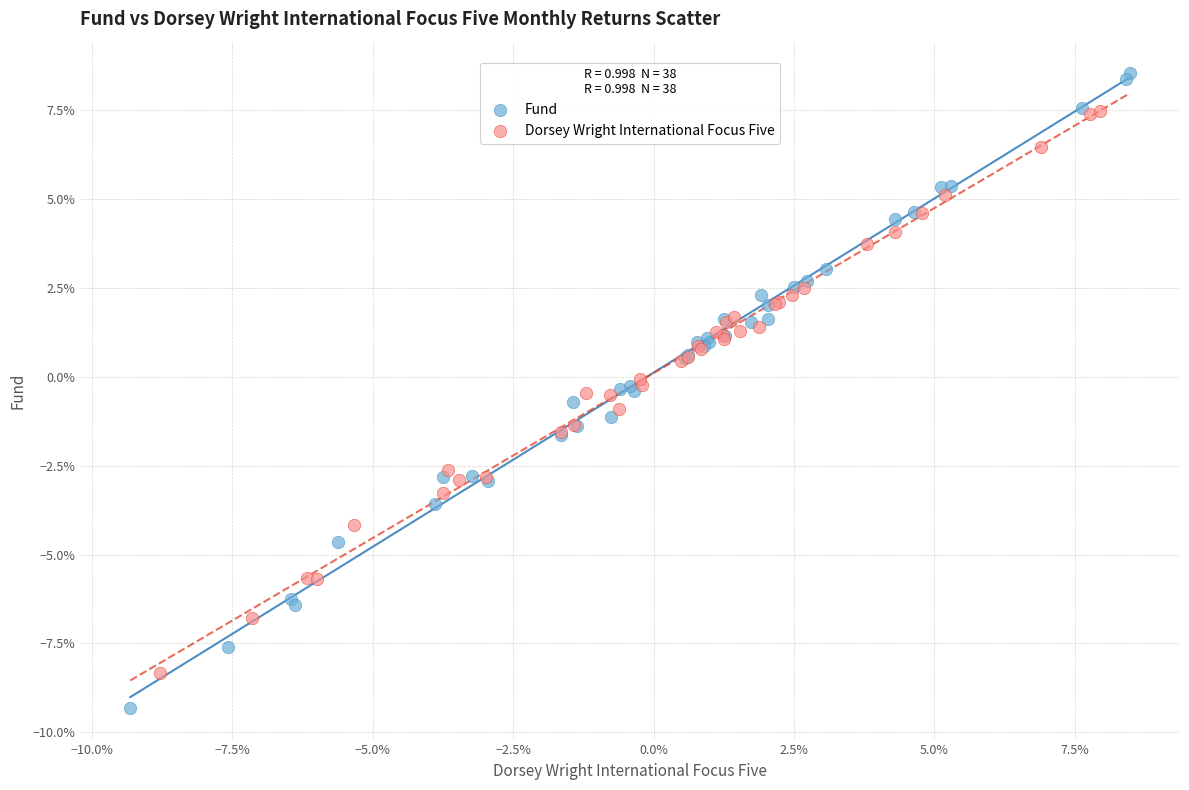

What are all the series names shown in the legend?

Fund, Dorsey Wright International Focus Five